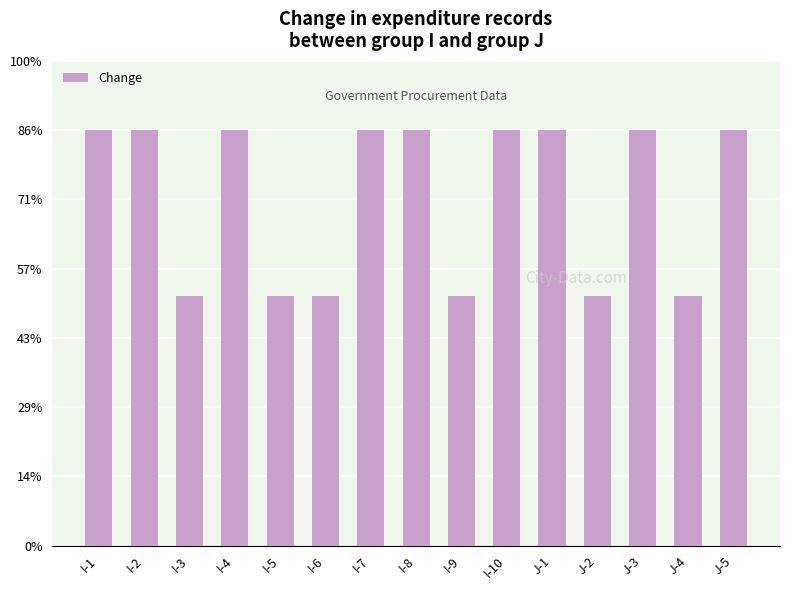

What is the ratio of the value at J-4 to the value at I-8?

0.6